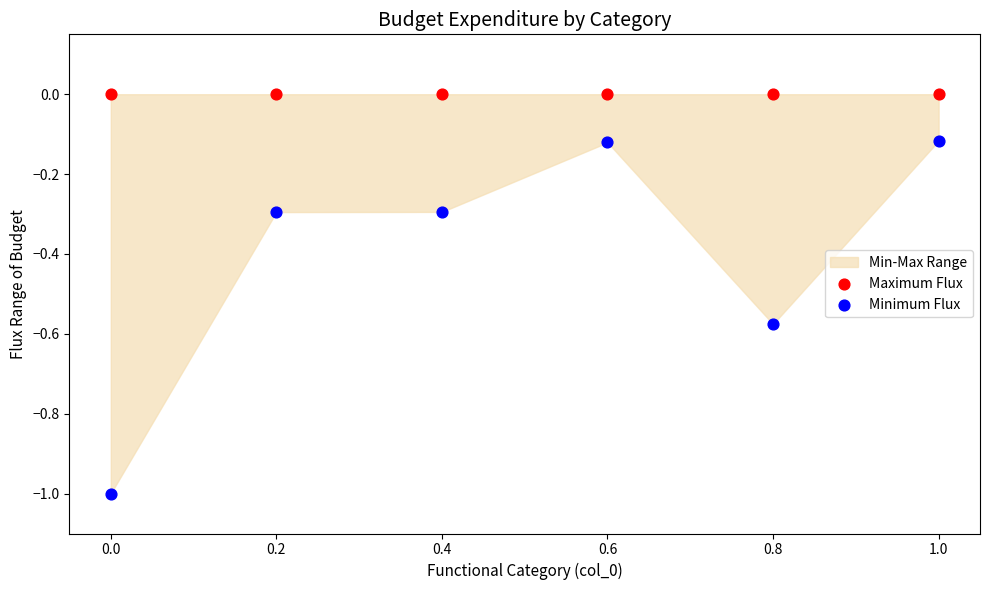

Across all data points, what is the average X value?

0.5